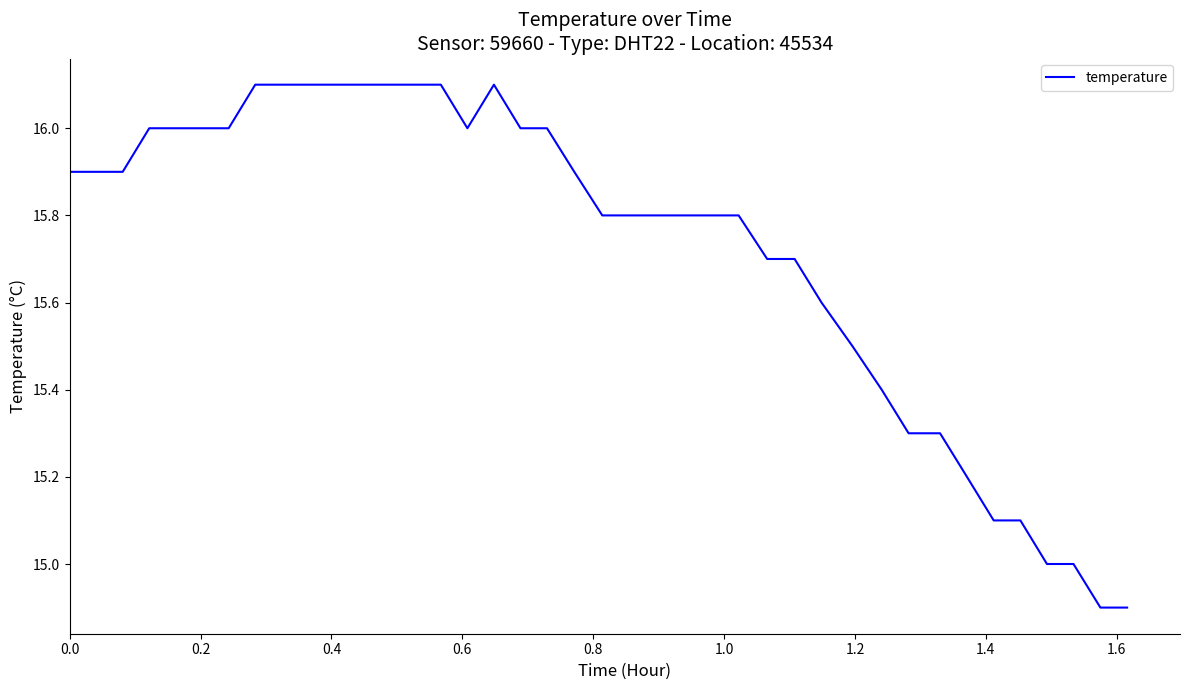

What is the minimum value shown in the chart?

14.9